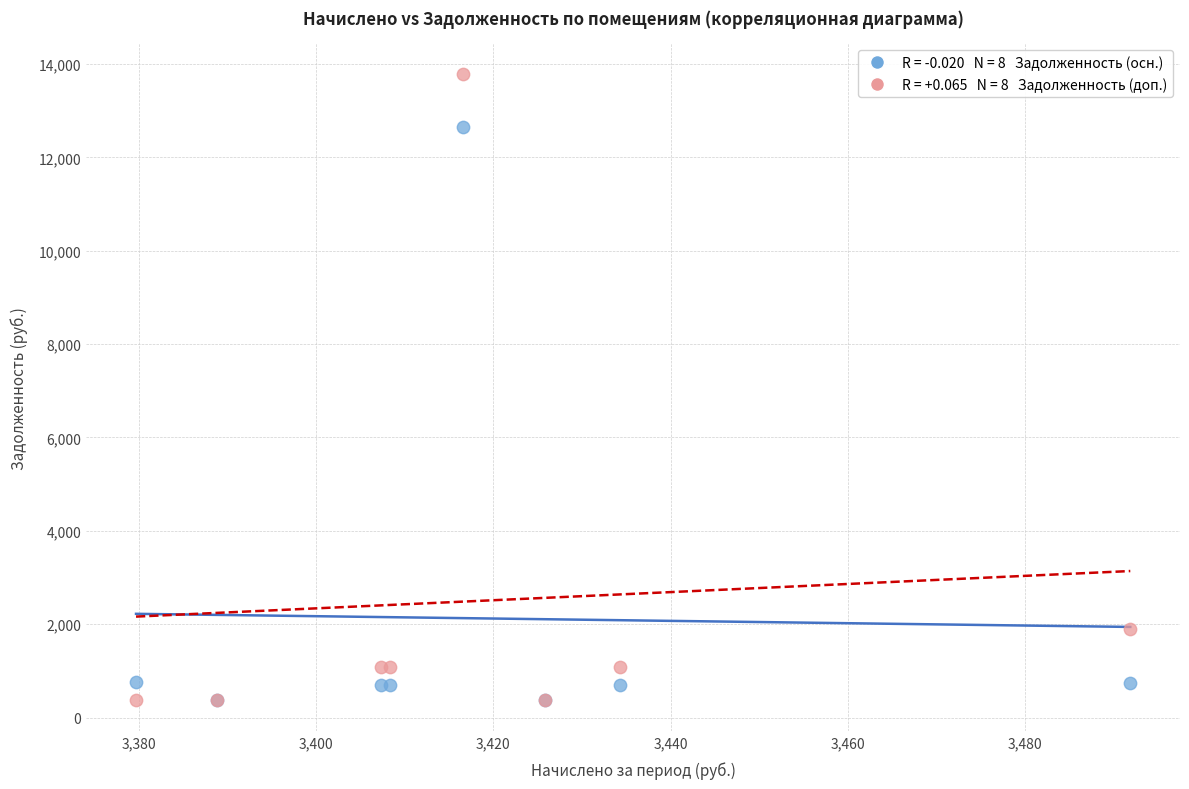

Across all series, what Y value is closest to 7078?

1899.0